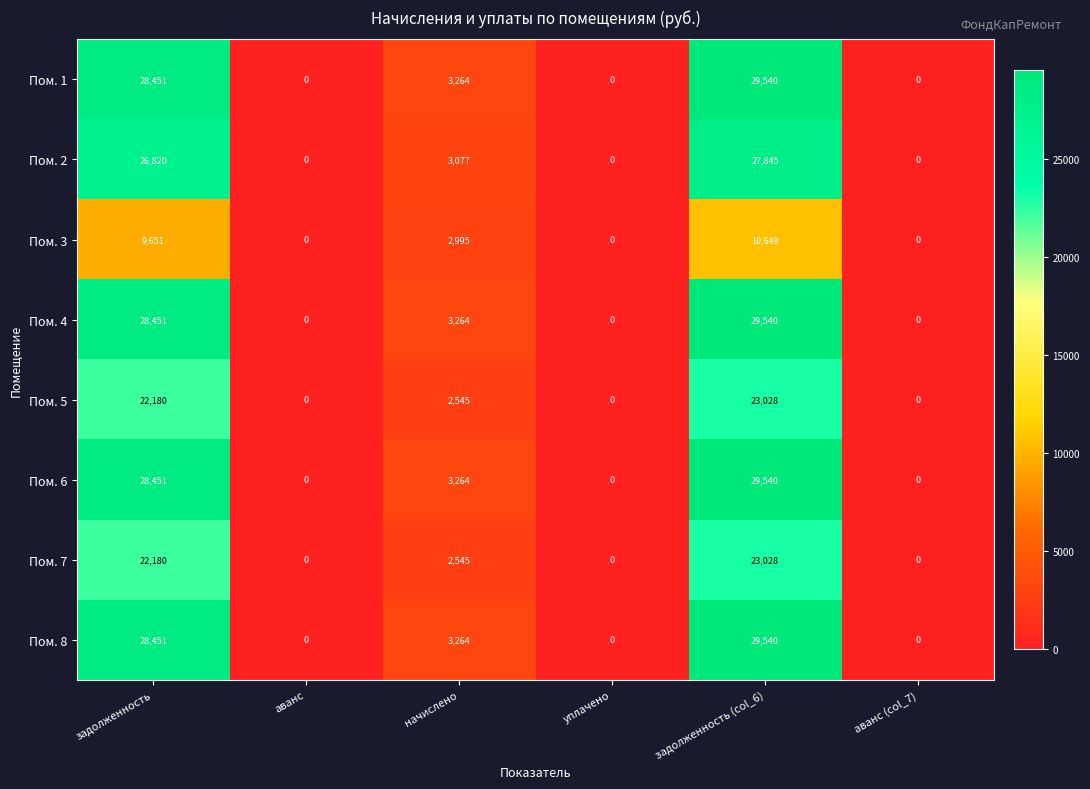

What is the maximum value shown in the chart?

29540